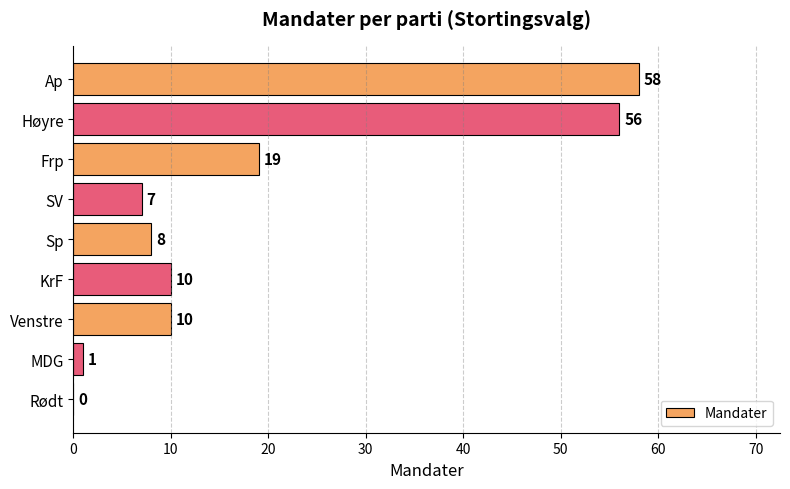

Count the number of categories in the chart.

9